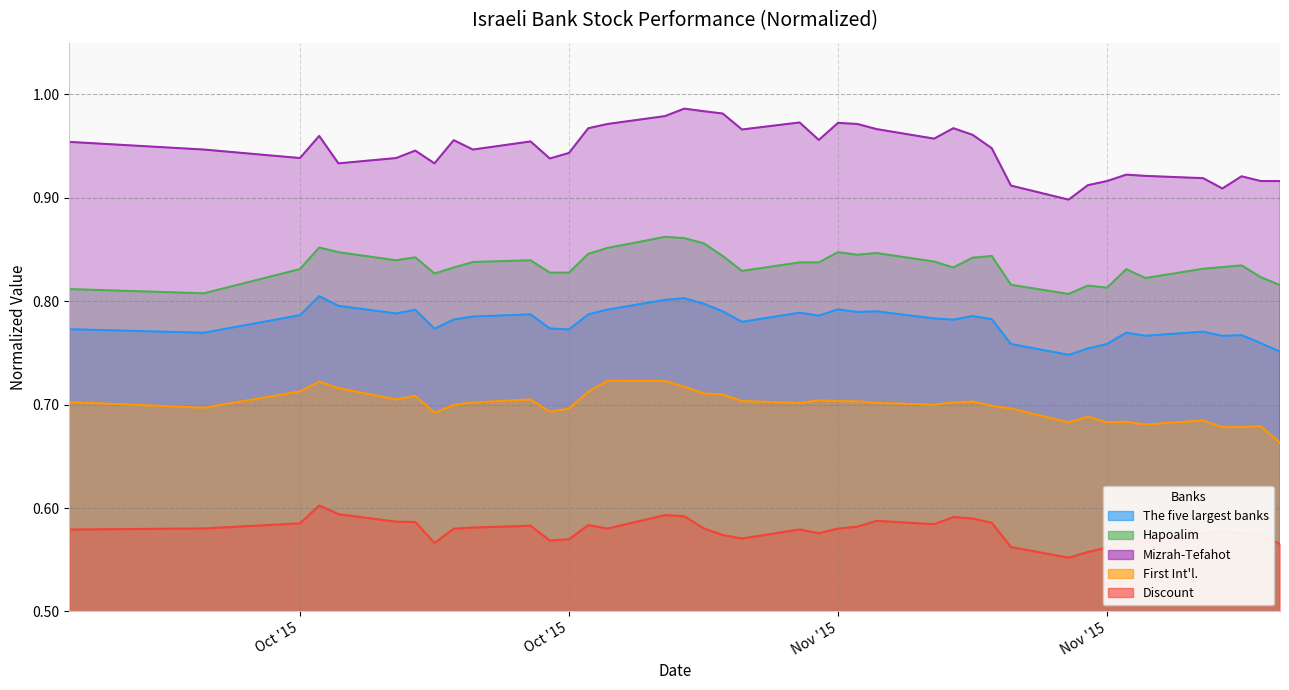

Which series changed the most between 2015-11-02 and 2015-11-15?

Mizrah-Tefahot